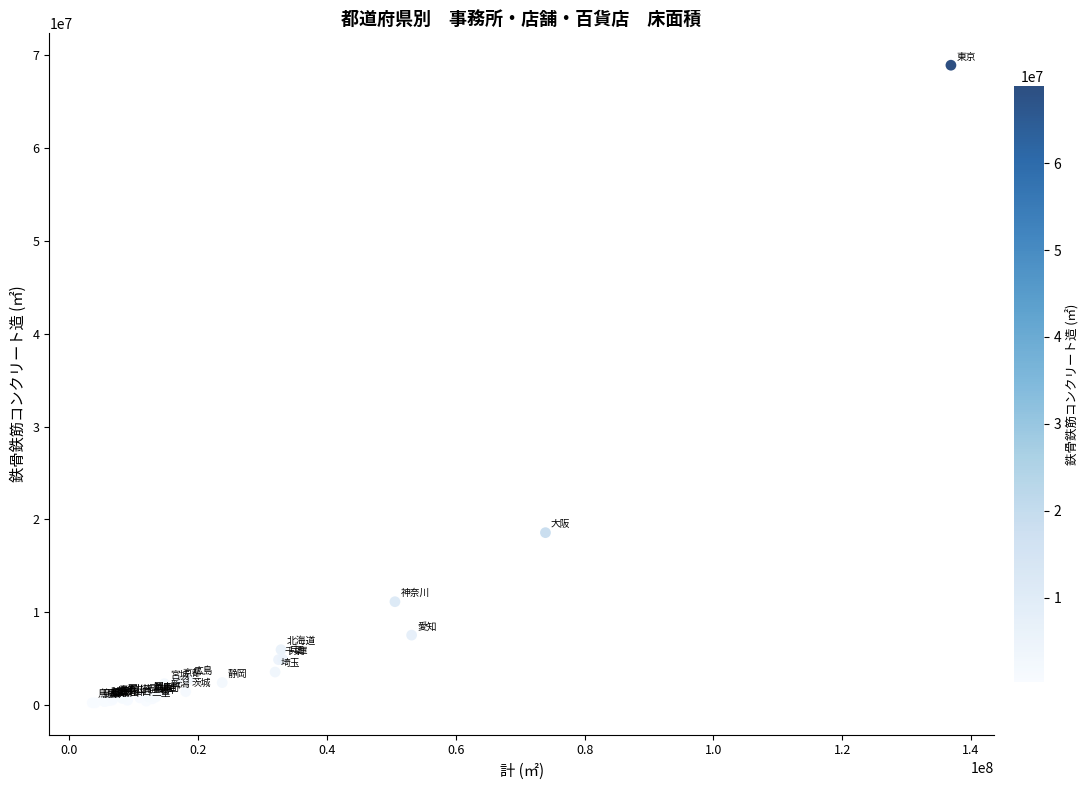

What Y value in the scatter plot is closest to 34581181?

18581066